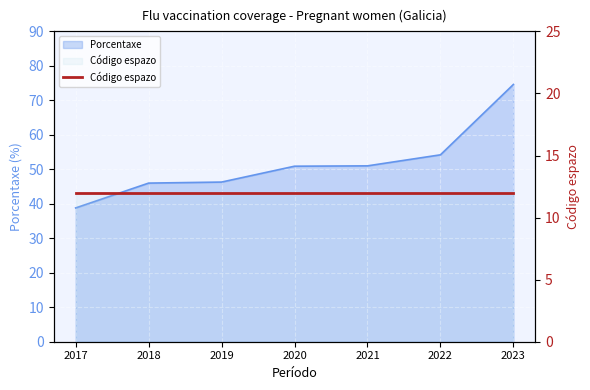

True or false: the data shows 62.6 at 2018.

False